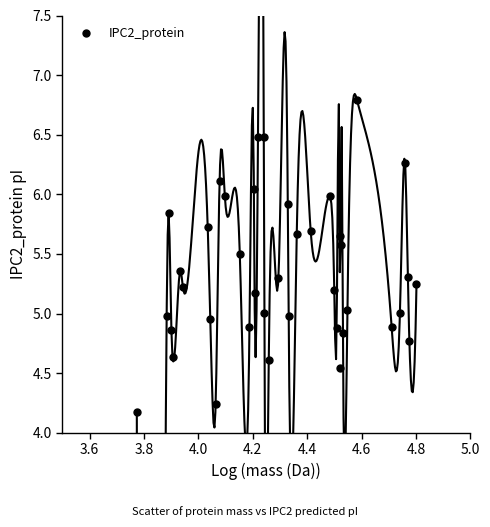

What is the range of Y values (max minus min)?

2.6